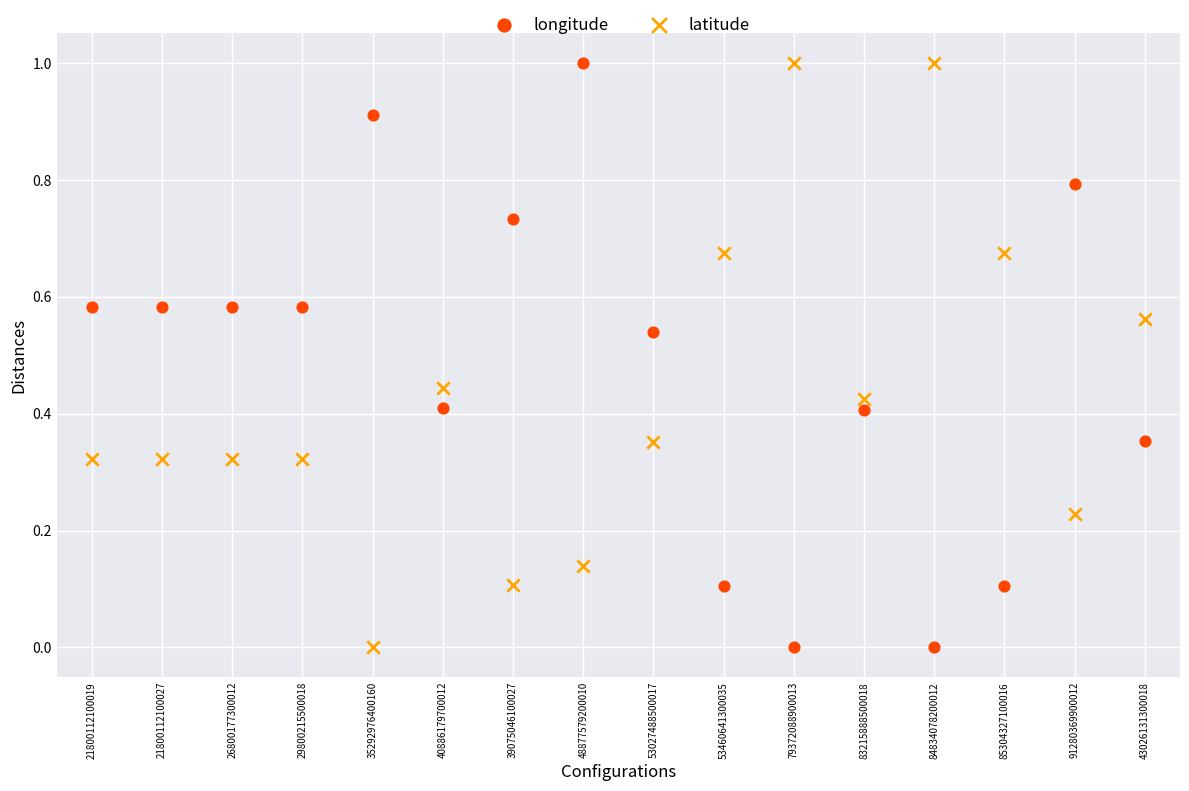

Across all data points, what is the range of Y values (max minus min)?

1.0